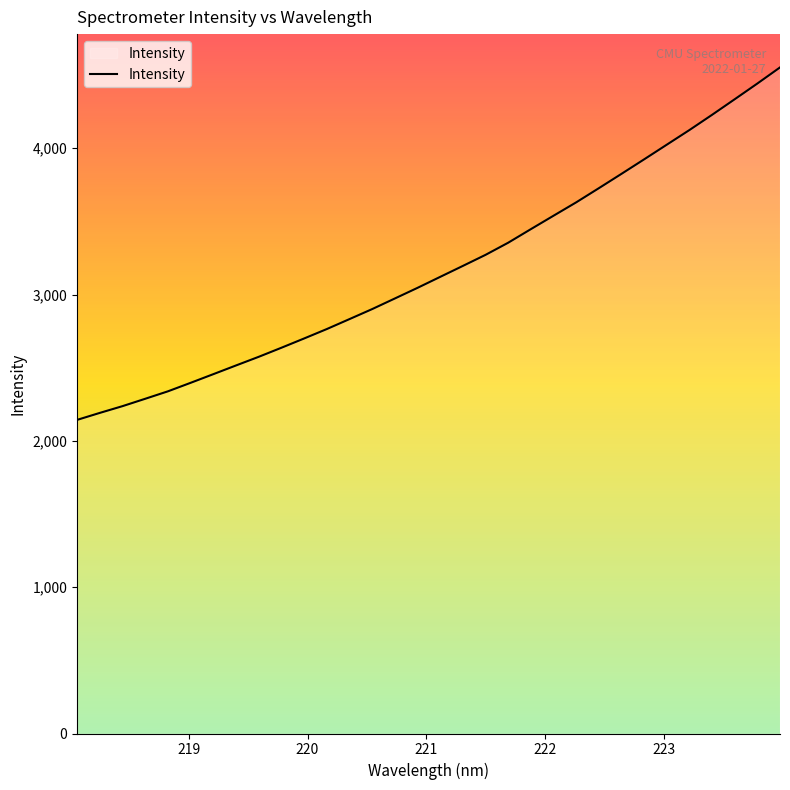

What is the greatest value displayed?

4552.2